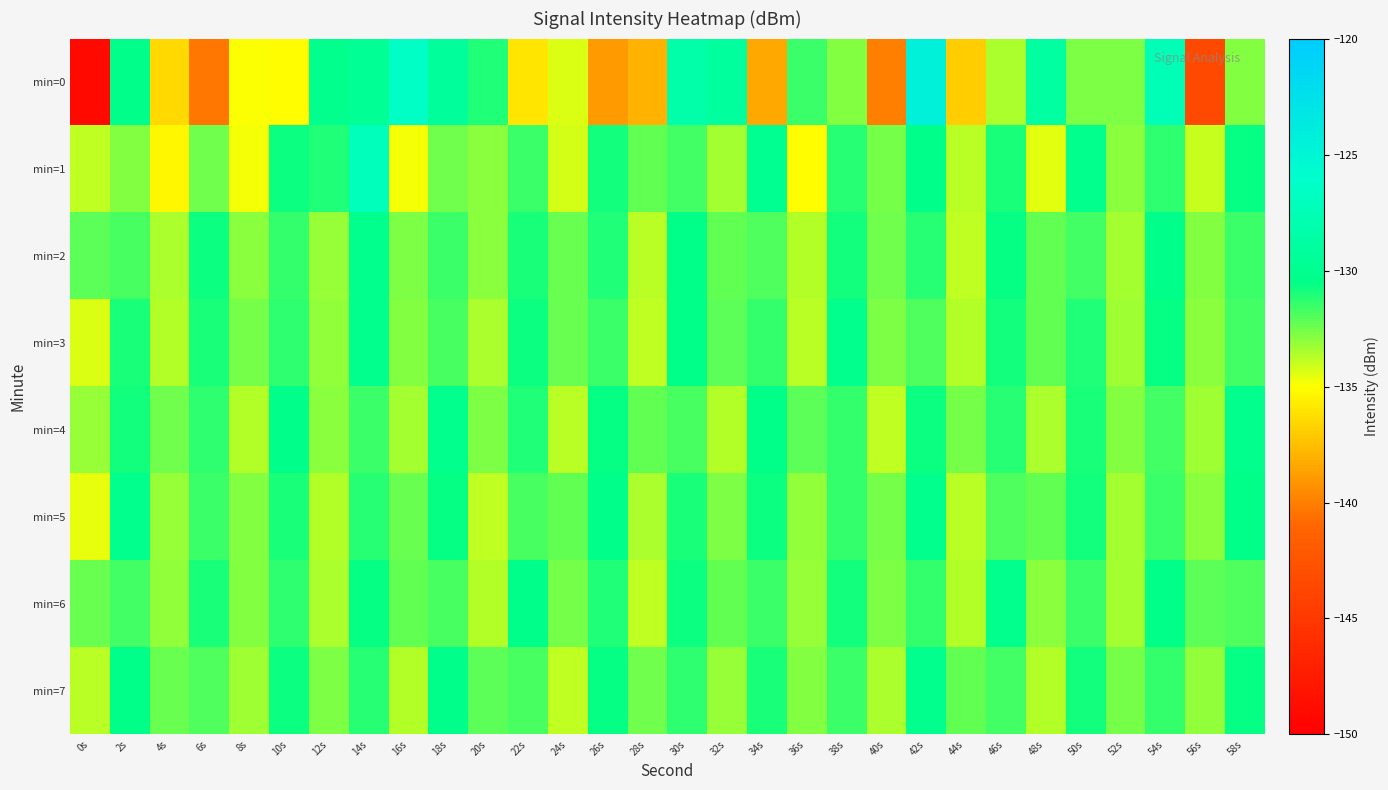

What is the spread (max minus min) of values at 36s?

3.6